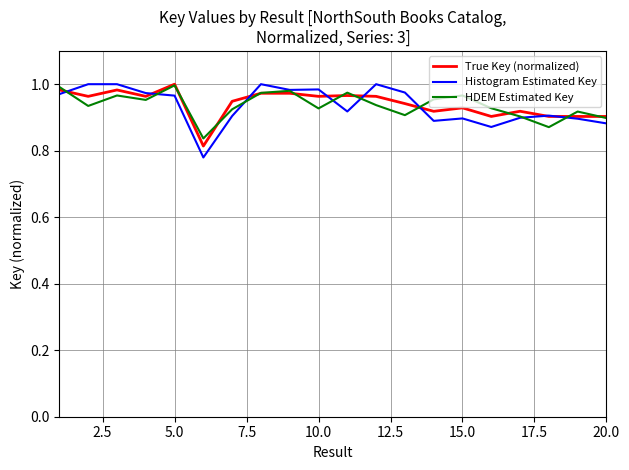

How many lines are shown in the chart?

3